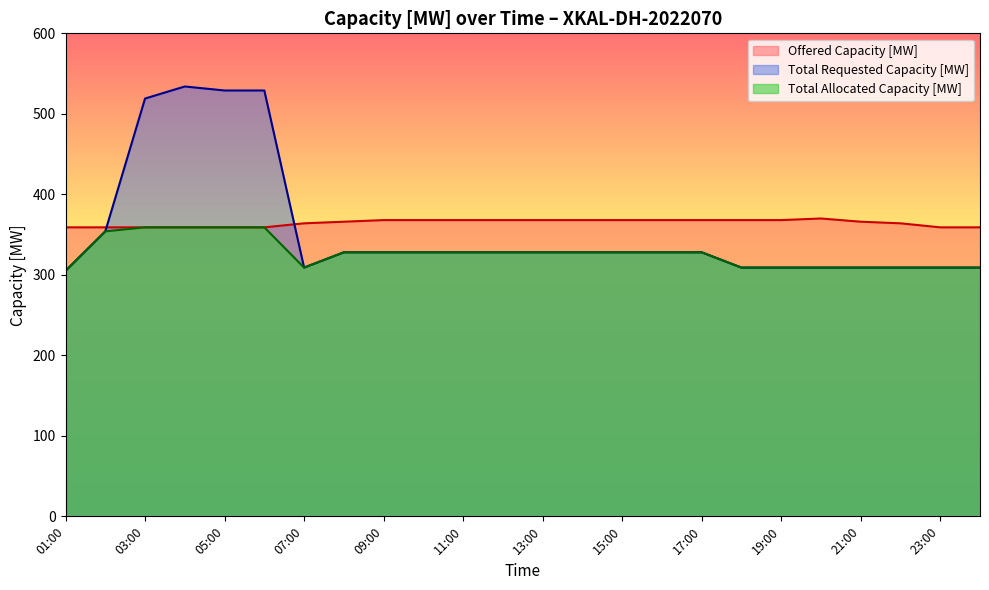

Does the chart display data point markers on the line(s)?

No